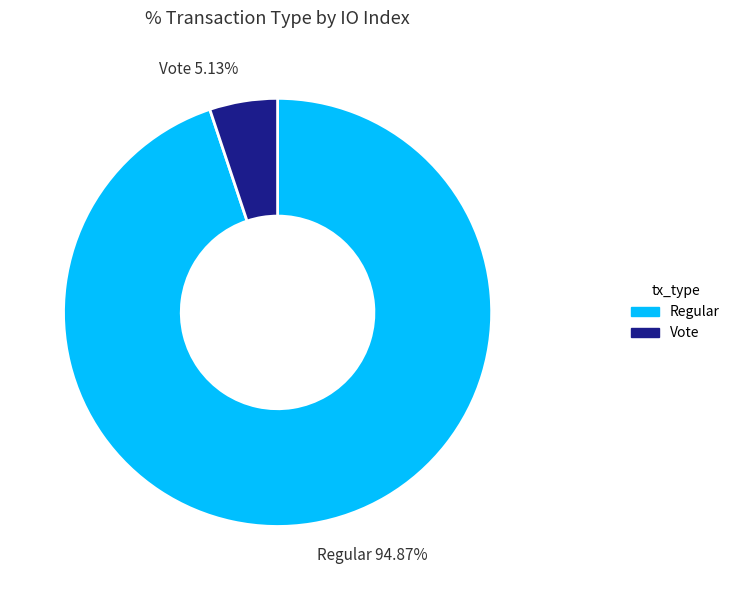

Rank the categories by value from highest to lowest.

Regular, Vote